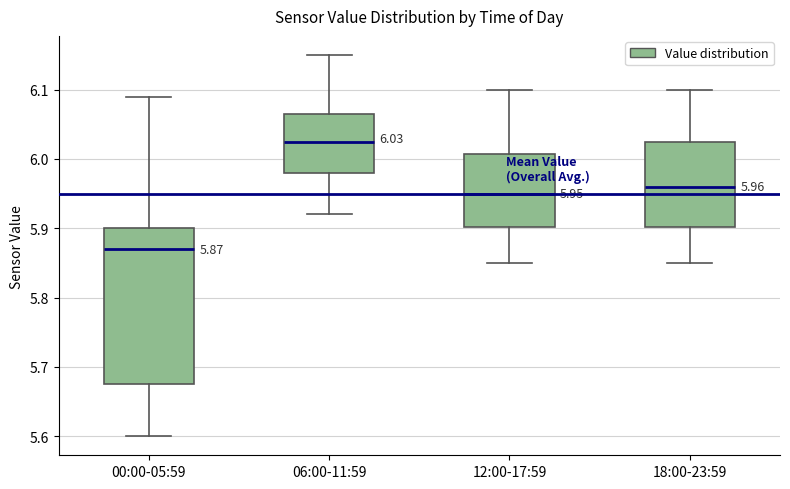

Comparing the boxes themselves (not the whiskers), which one is the tallest?

00:00-05:59